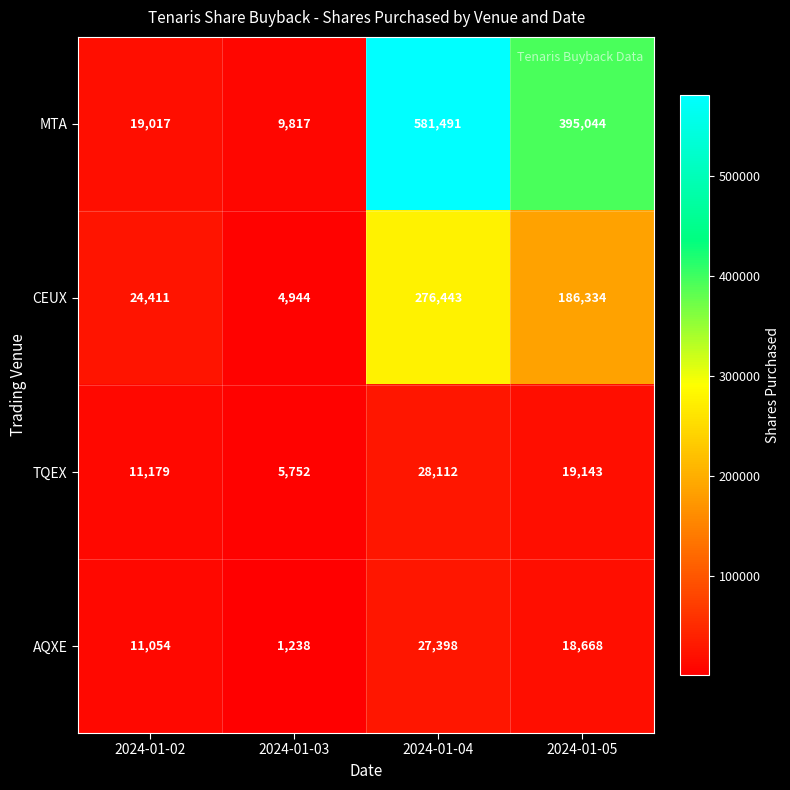

What is the difference between the maximum and second lowest values in the CEUX series?

252032